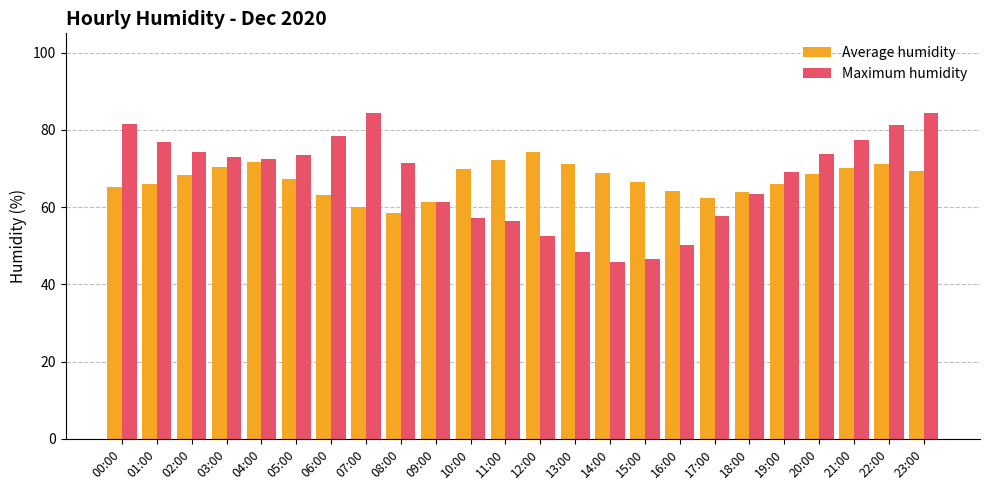

What is the value of the Average humidity bar at the 6th from the left?

67.4